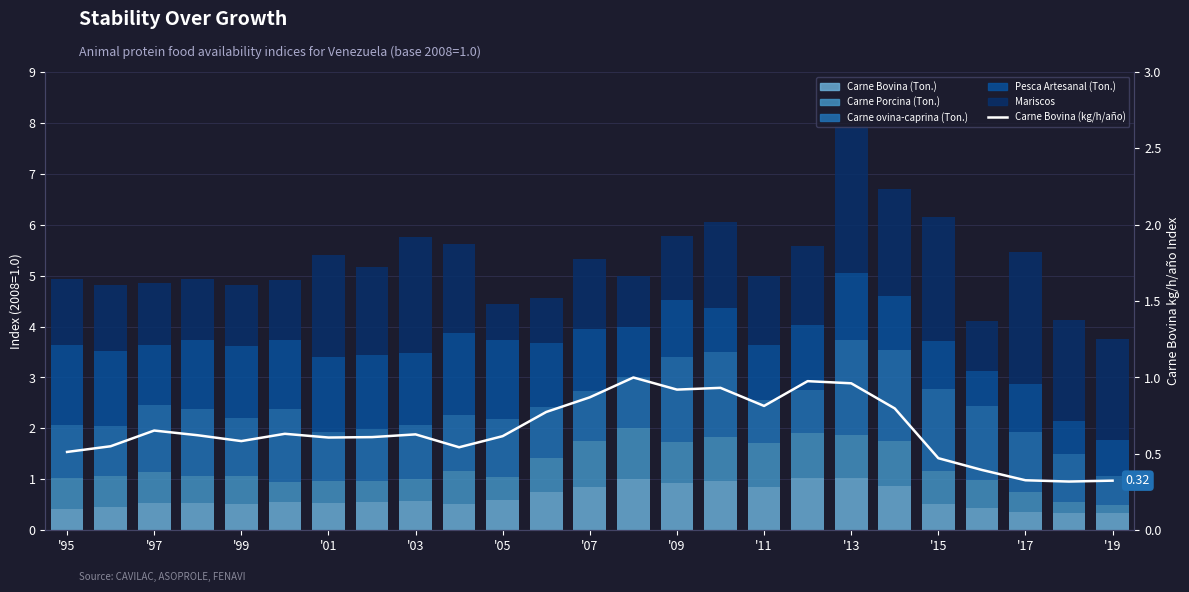

What are all the series names shown in the legend?

Carne Bovina (Ton.), Carne Porcina (Ton.), Carne ovina-caprina (Ton.), Pesca Artesanal (Ton.), Mariscos, Carne Bovina (kg/h/año)